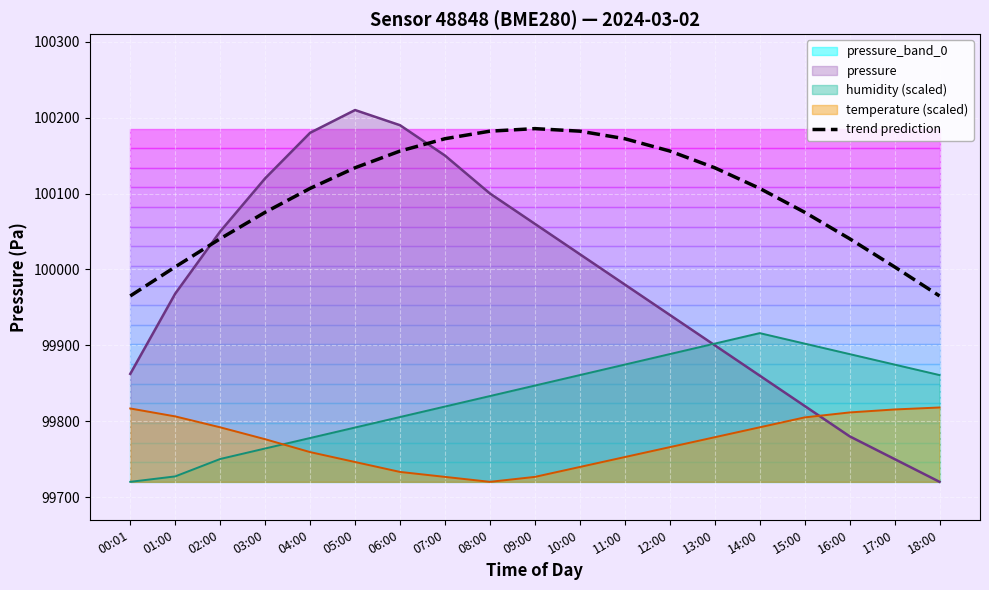

True or false: temperature (scaled) and trend prediction intersect in this chart.

False